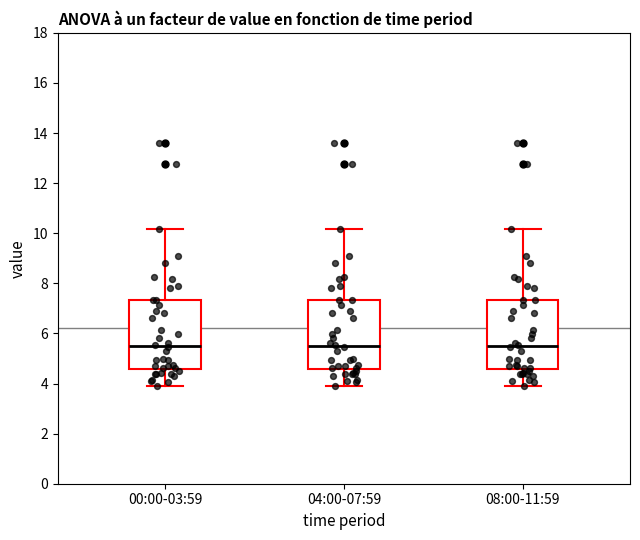

Reading left to right, transcribe this box plot: for each box, give where its median line is, the range the box spans, and where its two whiskers end, as read against the y-axis. The values are not printed on the chart, so give them approximately, as read against the axis.

00:00-03:59: median 5.6, box 4.6 to 7.4, whiskers 4.0 to 10.2
04:00-07:59: median 5.6, box 4.6 to 7.4, whiskers 4.0 to 10.2
08:00-11:59: median 5.6, box 4.6 to 7.4, whiskers 4.0 to 10.2